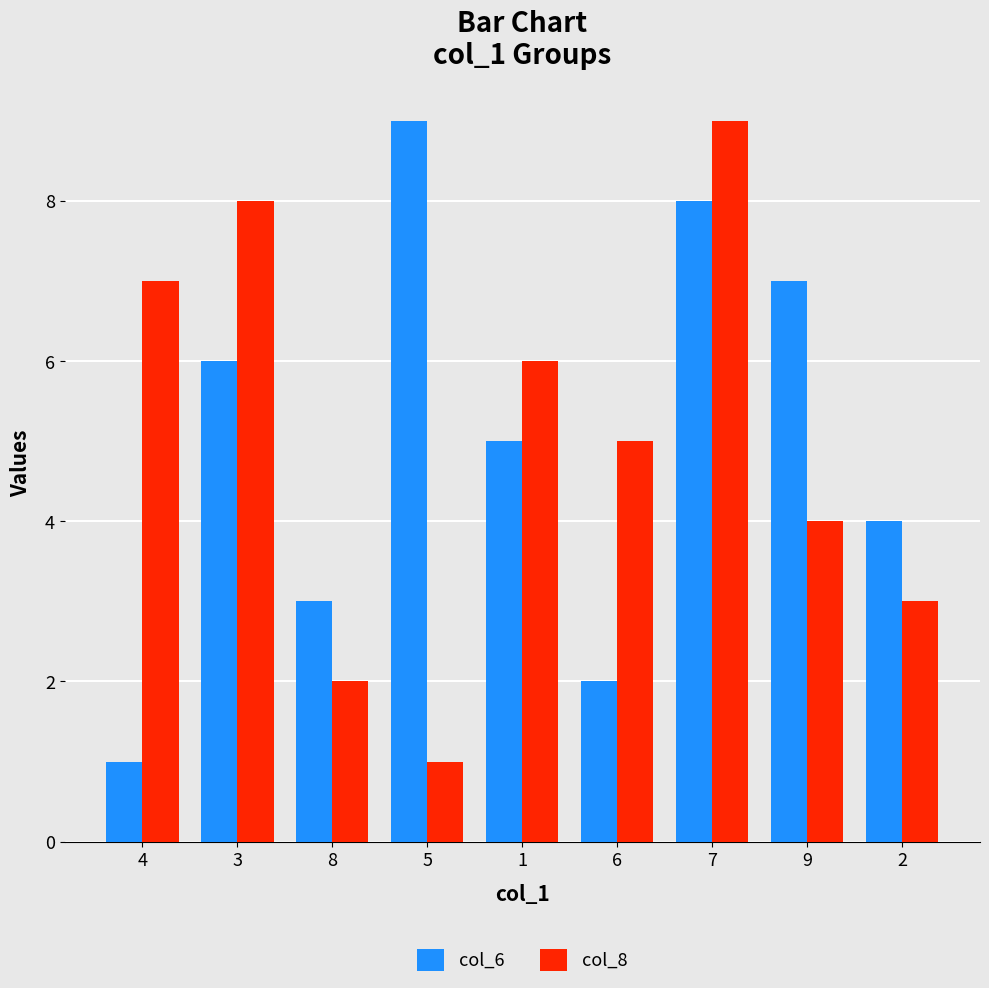

What is the label of the 1st bar from the right?

2